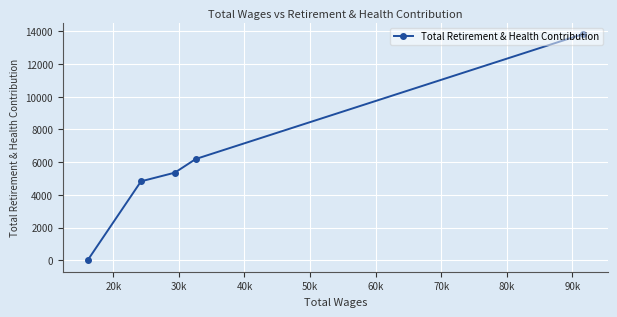

What is the sum of all values?

30216